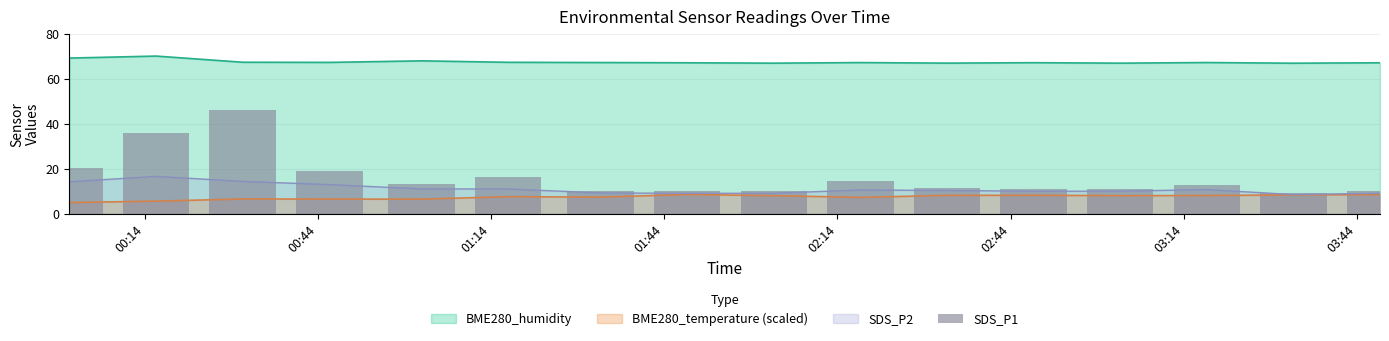

What is the minimum value for BME280_humidity?

66.9